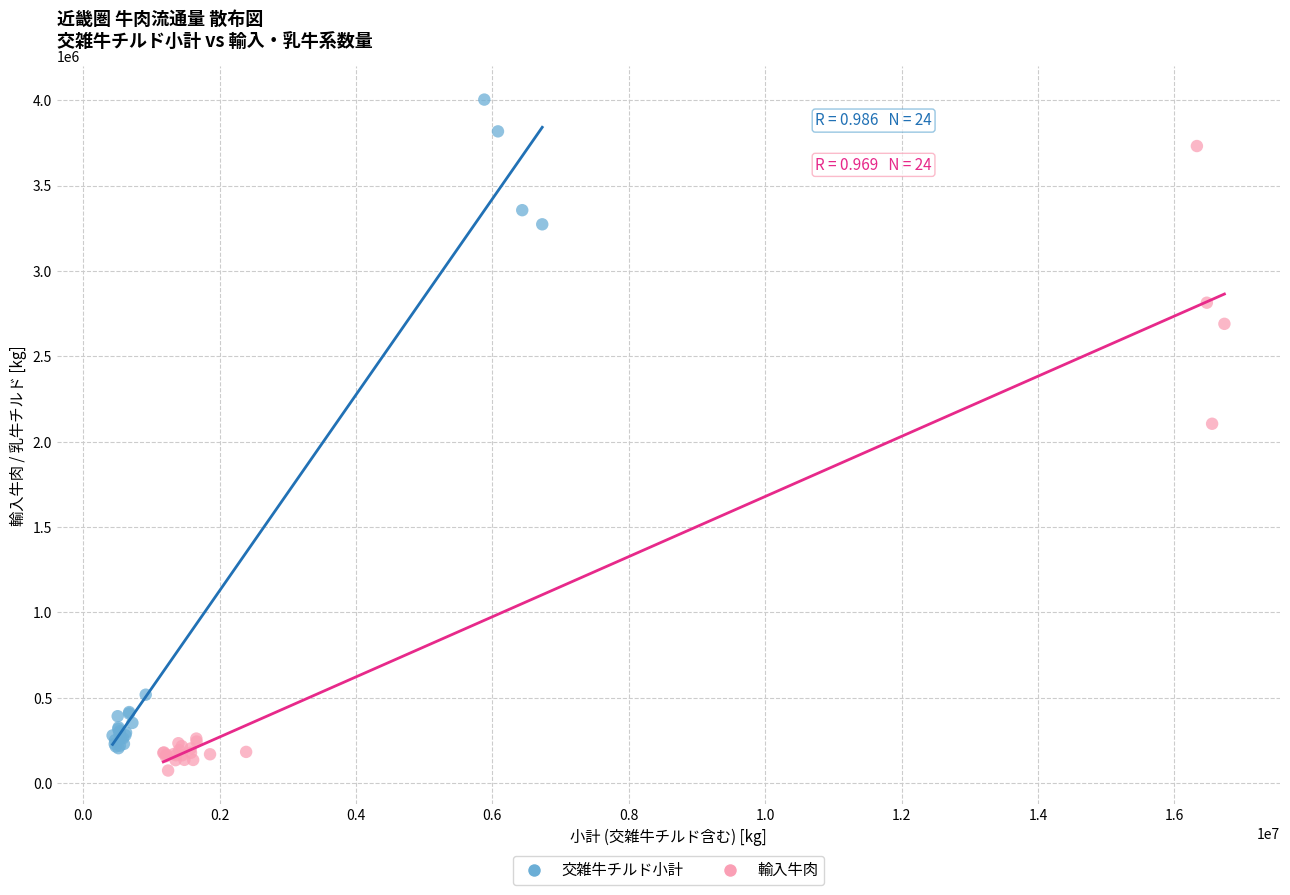

Which series contains the highest Y value?

交雑牛チルド小計